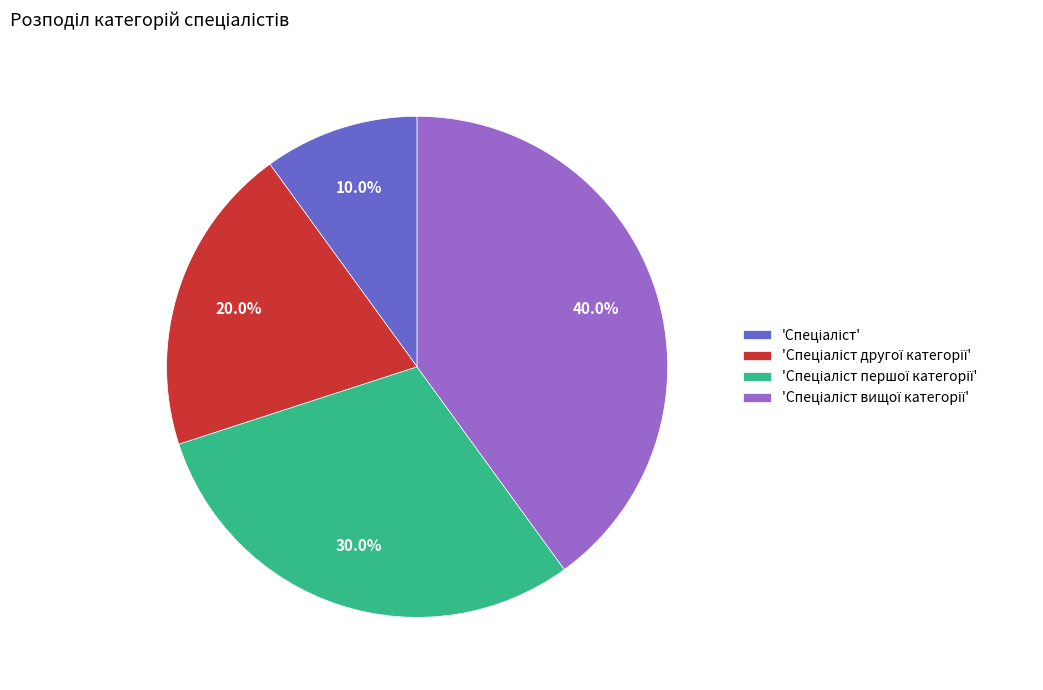

Is there a majority slice in this chart?

No